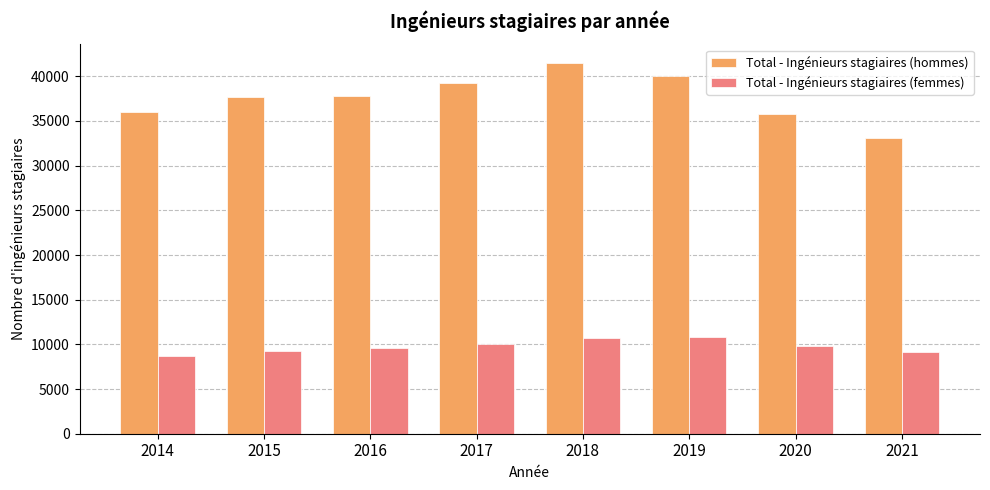

At which category is the sum across all series the highest?

2018